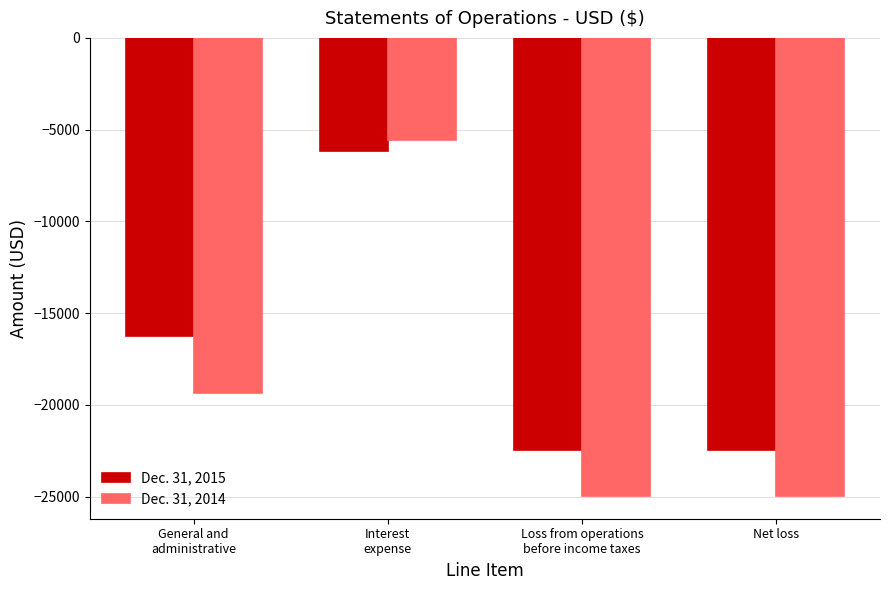

What position from the right is General and
administrative?

4